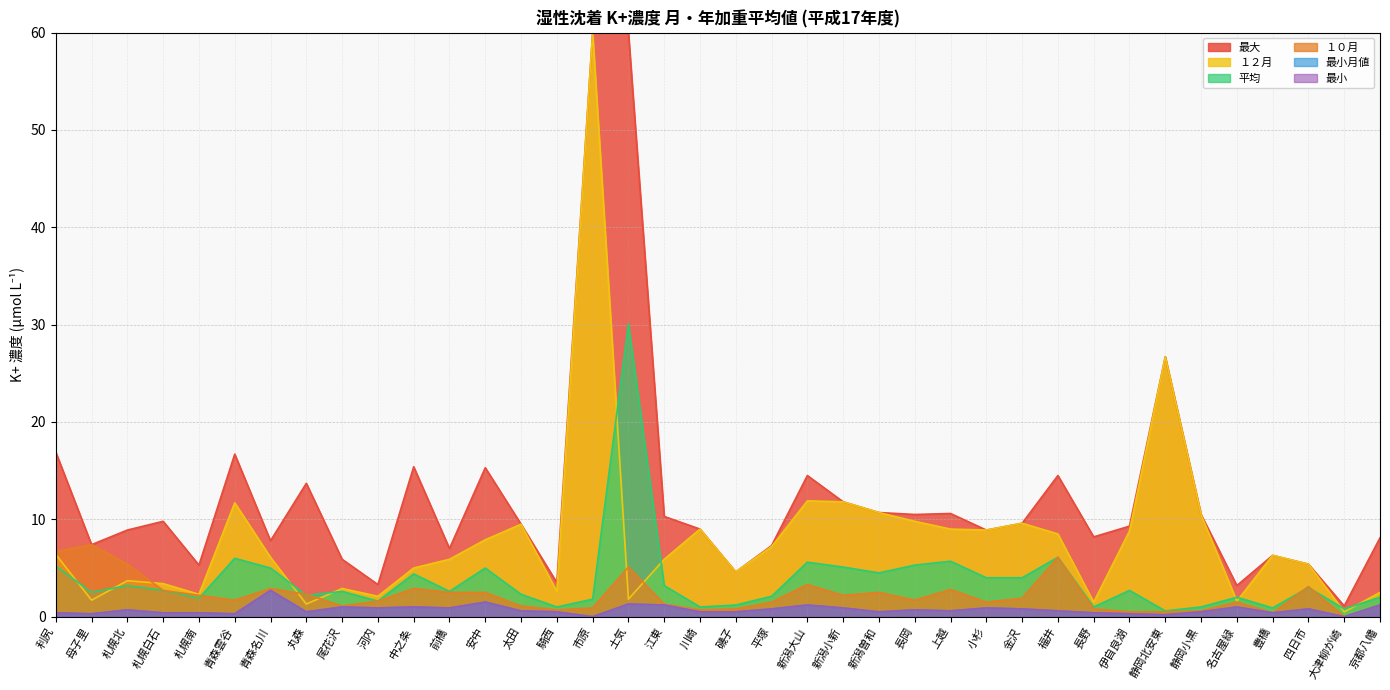

True or false: 最小 and １０月 cross at least once.

False